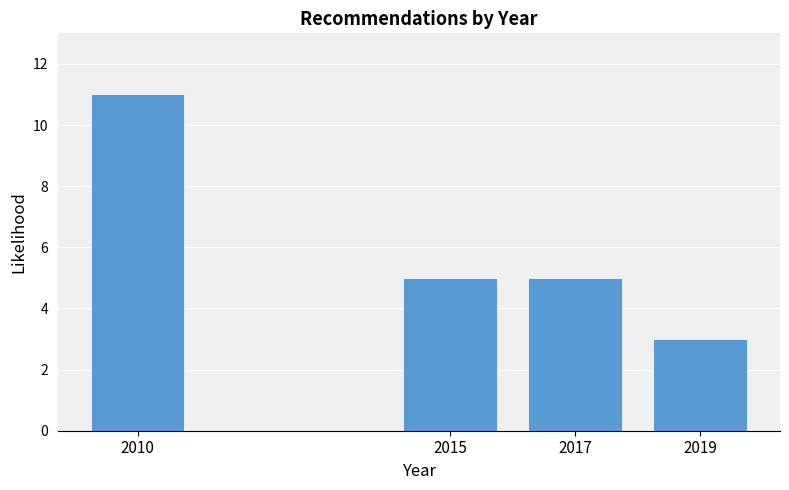

Reading left to right, transcribe all the data shown in this chart.

2010=11	2015=5	2017=5	2019=3